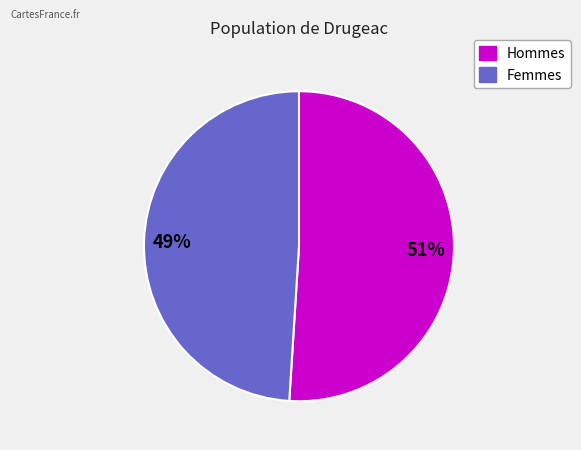

How many slices are in this pie chart?

2